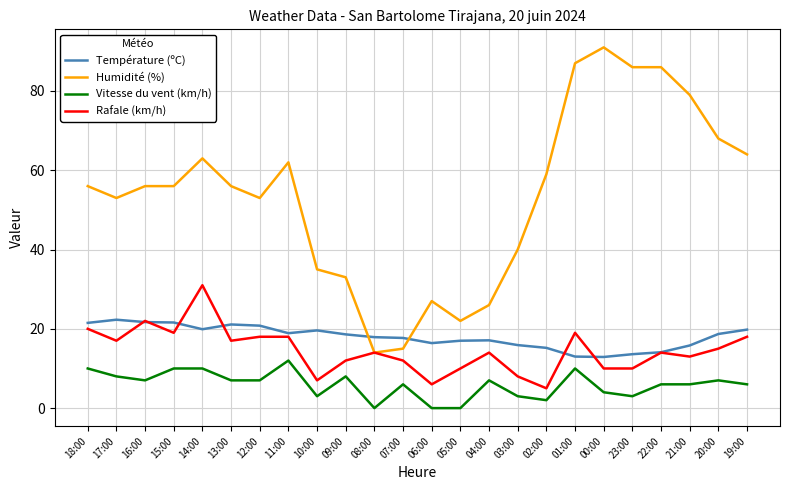

What is the maximum value shown in the chart?

91.0